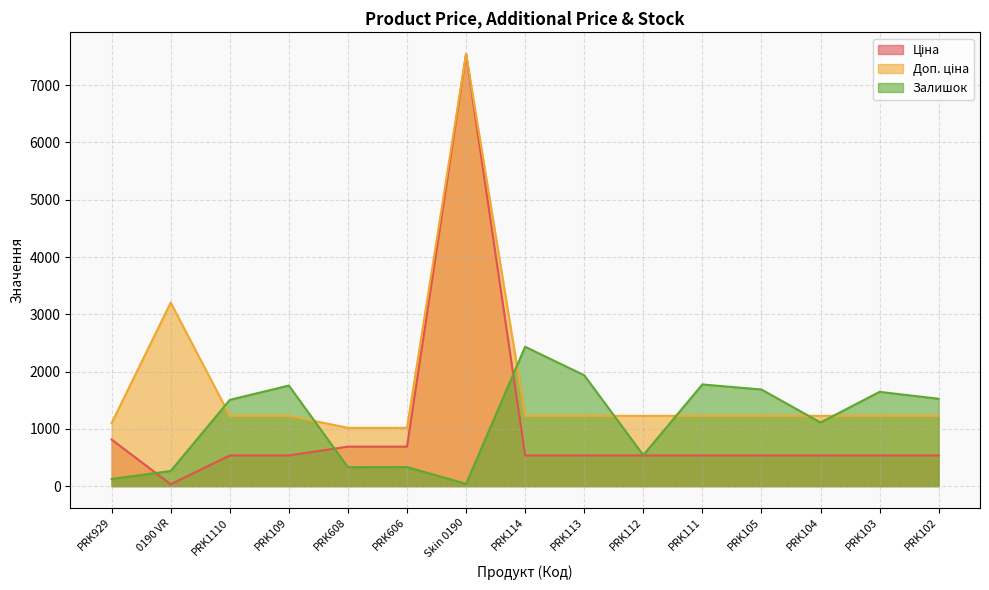

Between PRK112 and PRK105, which series saw the biggest shift?

Залишок